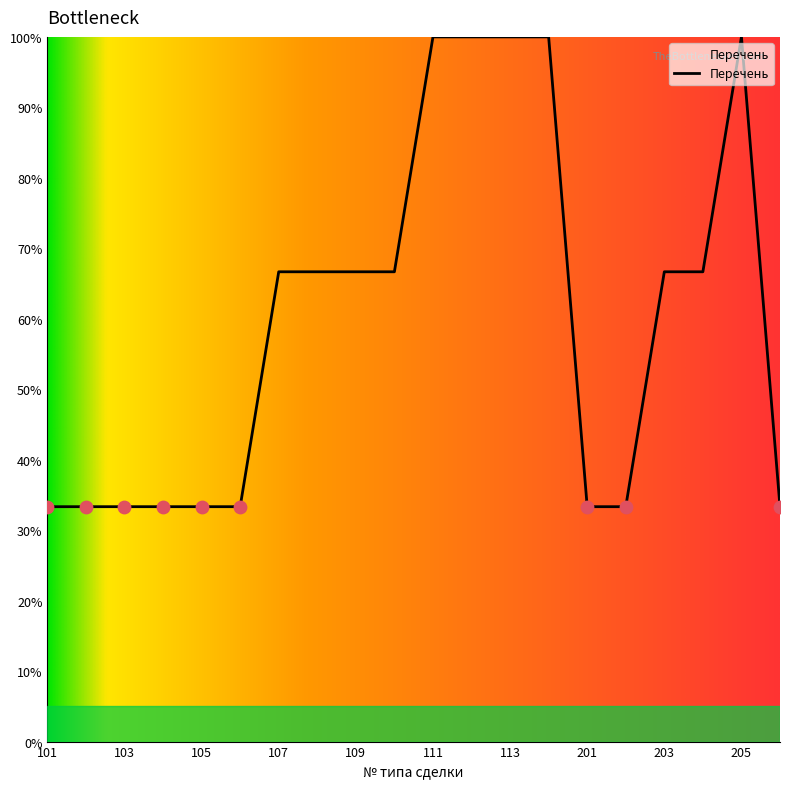

What is the minimum value shown in the chart?

33.3